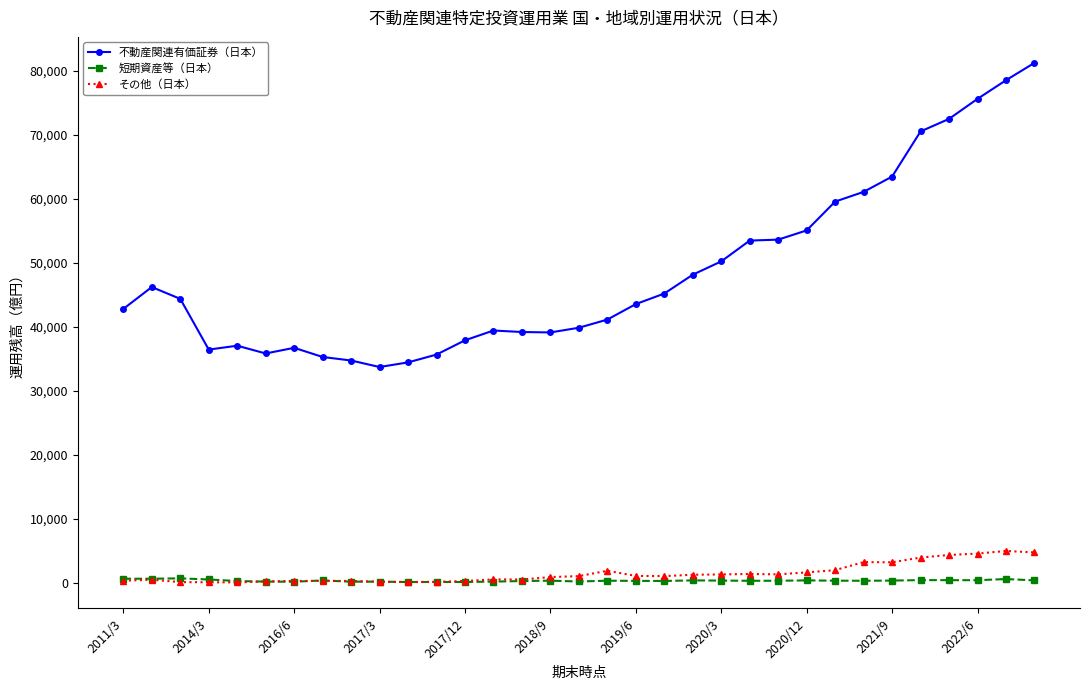

Rank the series by their maximum value, from lowest to highest.

短期資産等（日本）, その他（日本）, 不動産関連有価証券（日本）